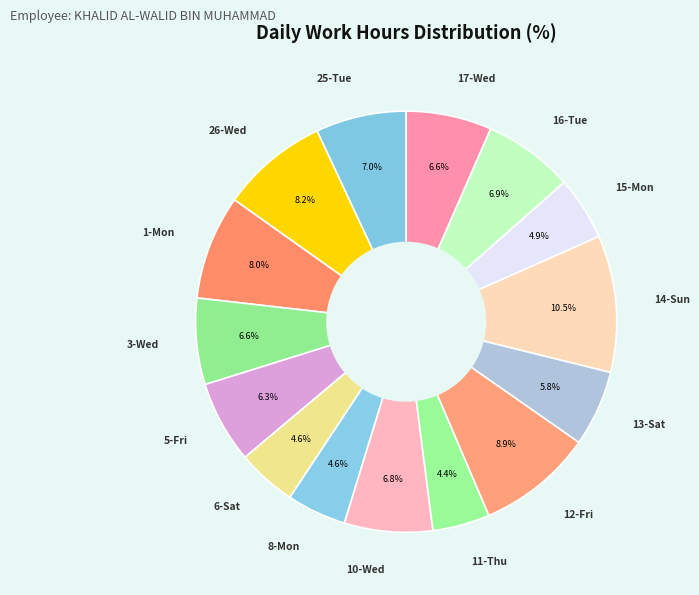

Between 8-Mon and 17-Wed, which is larger?

17-Wed